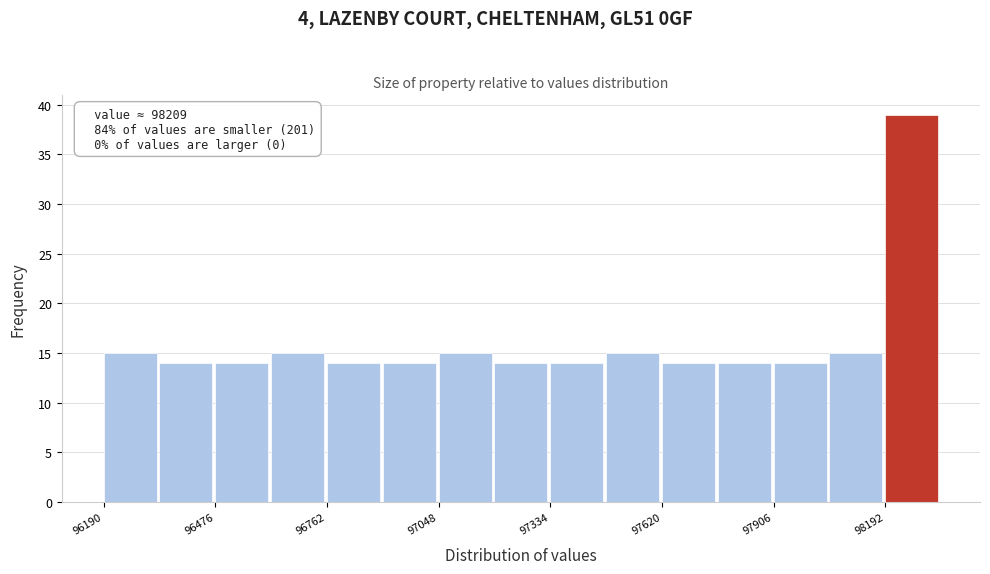

Around what value on the x-axis is the tallest bar? Give the approximate position of its centre, as read against the axis.

98250